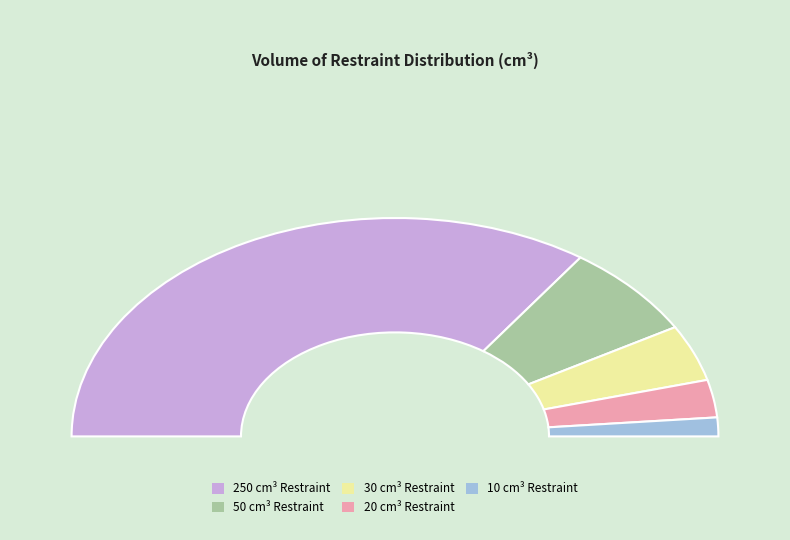

To the nearest percent, what portion does 0.11 represent?

14%